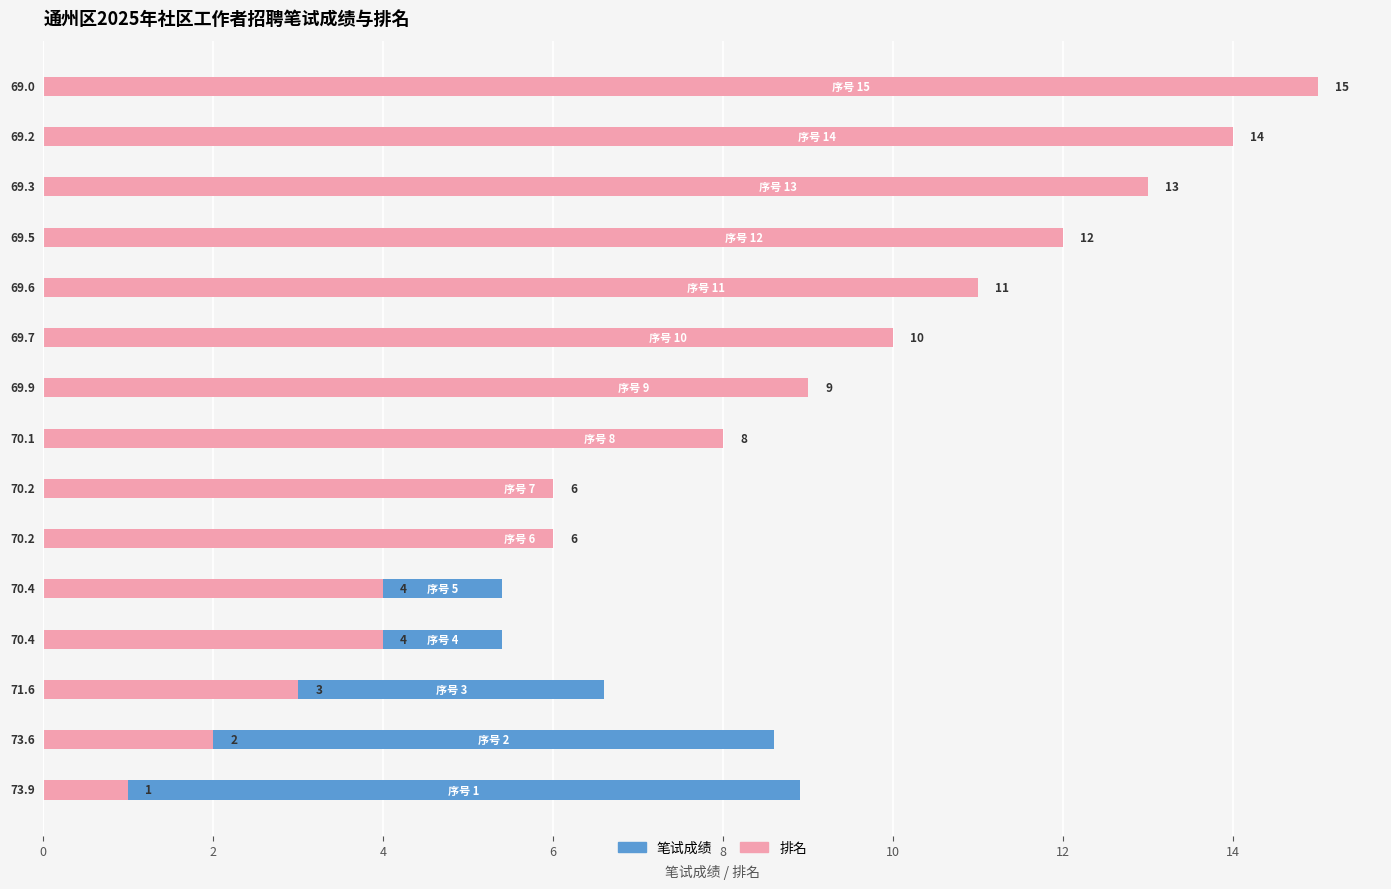

What are all the series names shown in the legend?

笔试成绩, 排名